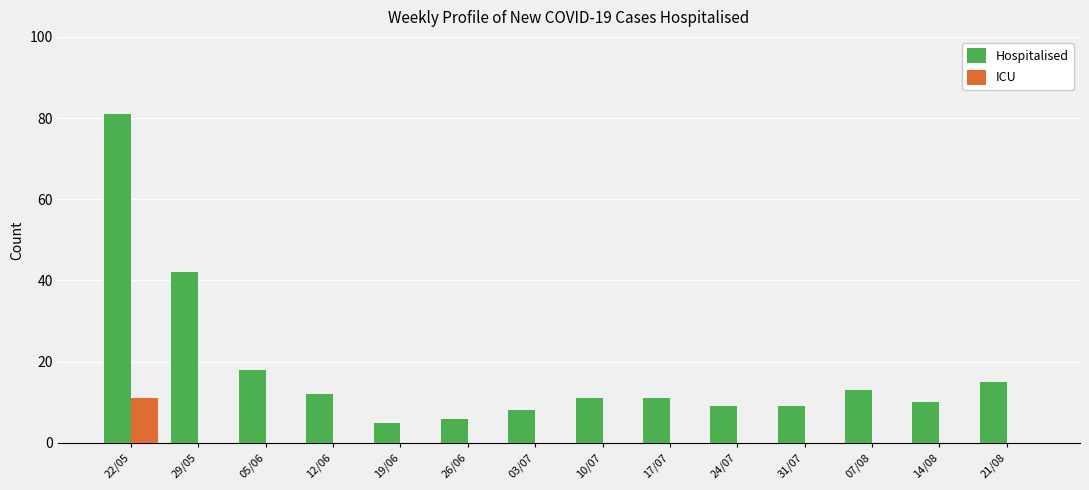

How many series are shown in this chart?

2